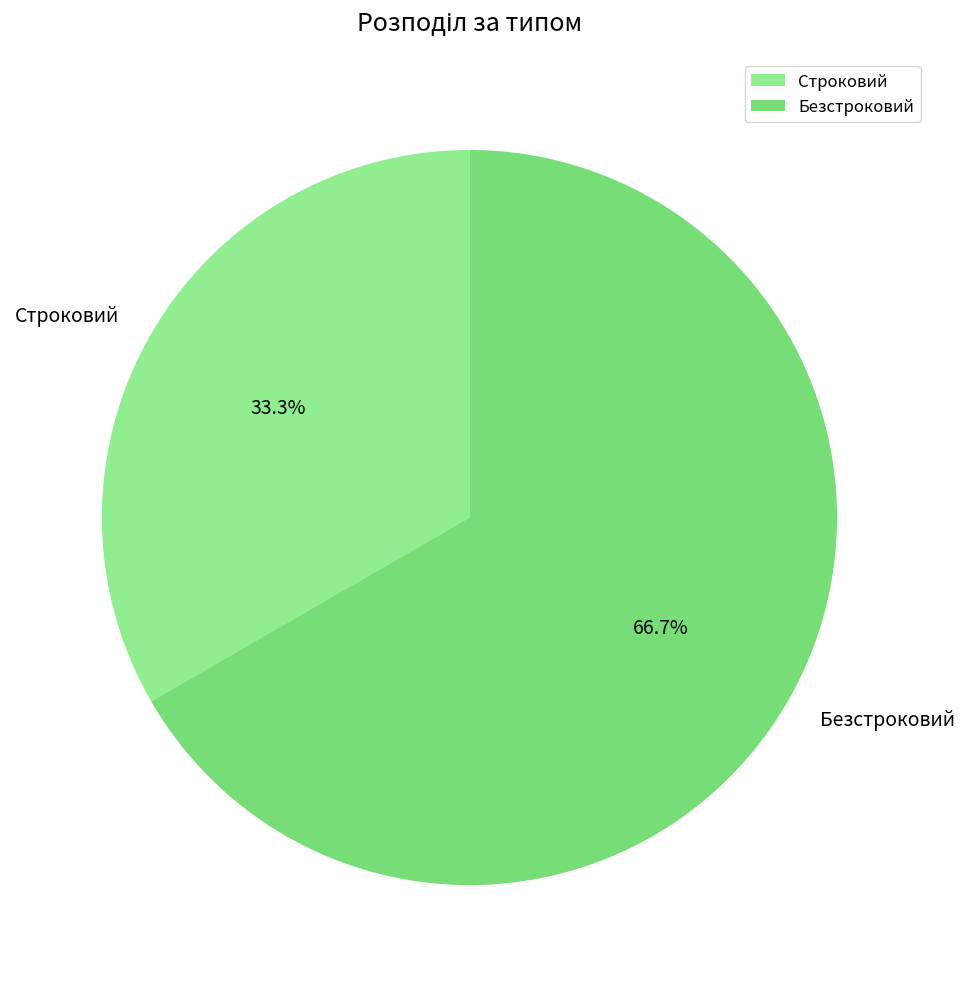

Is it true that Строковий is 27% of the pie?

False